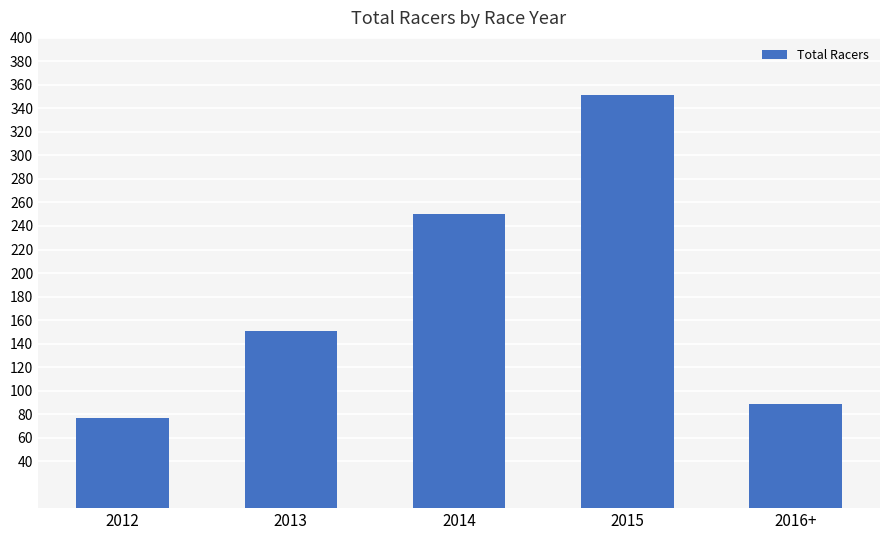

Reading right to left, list all the values displayed in this chart.

89	351	250	151	77